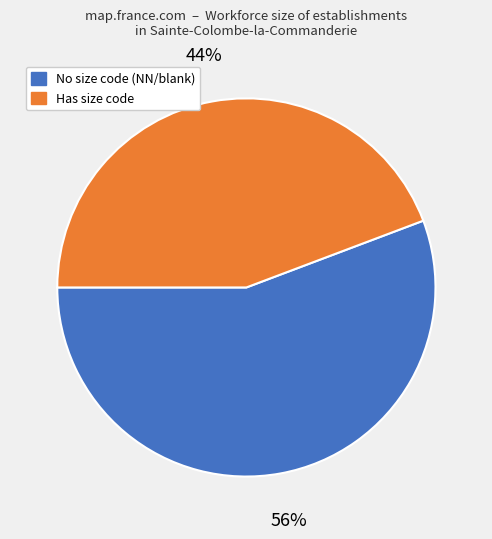

Does any single category account for the majority?

Yes